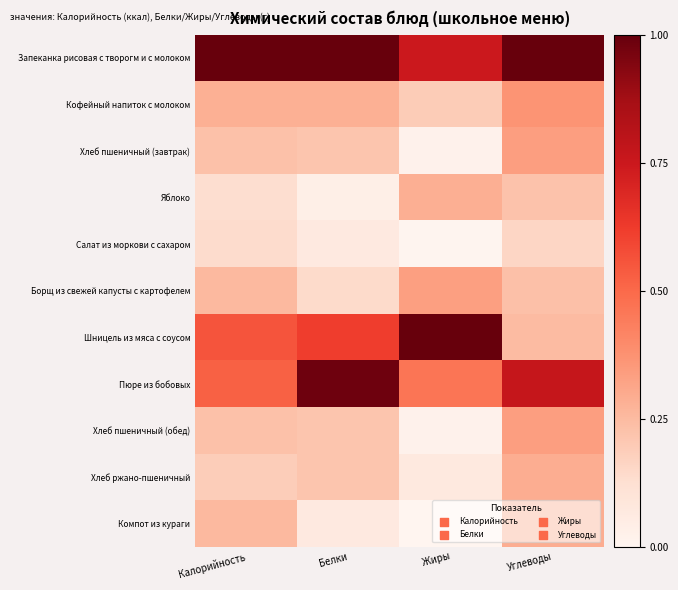

At how many categories does at least one series exceed 0?

4